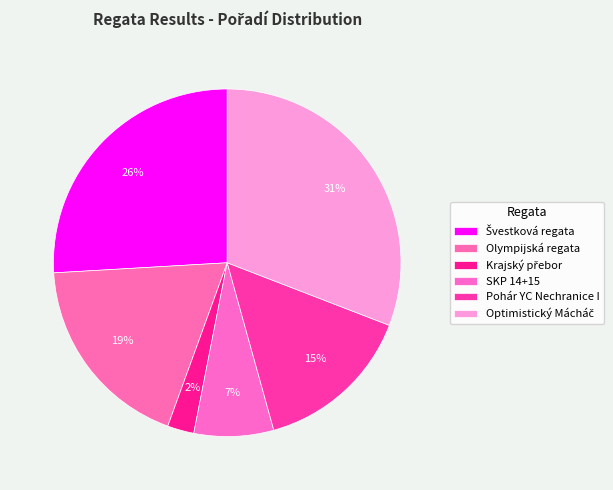

Rank the categories by value from lowest to highest.

Krajský přebor, SKP 14+15, Pohár YC Nechranice I, Olympijská regata, Švestková regata, Optimistický Mácháč